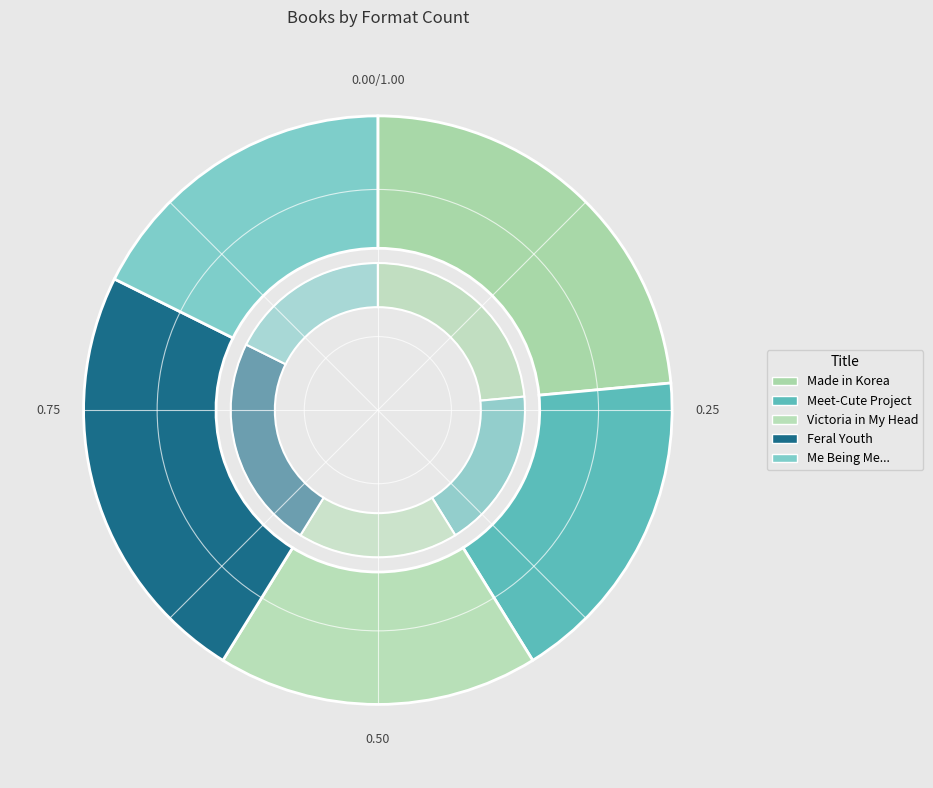

What is the total percentage of Feral Youth and Me Being Me Is Exactly as Insane as You Being You?

41.2%